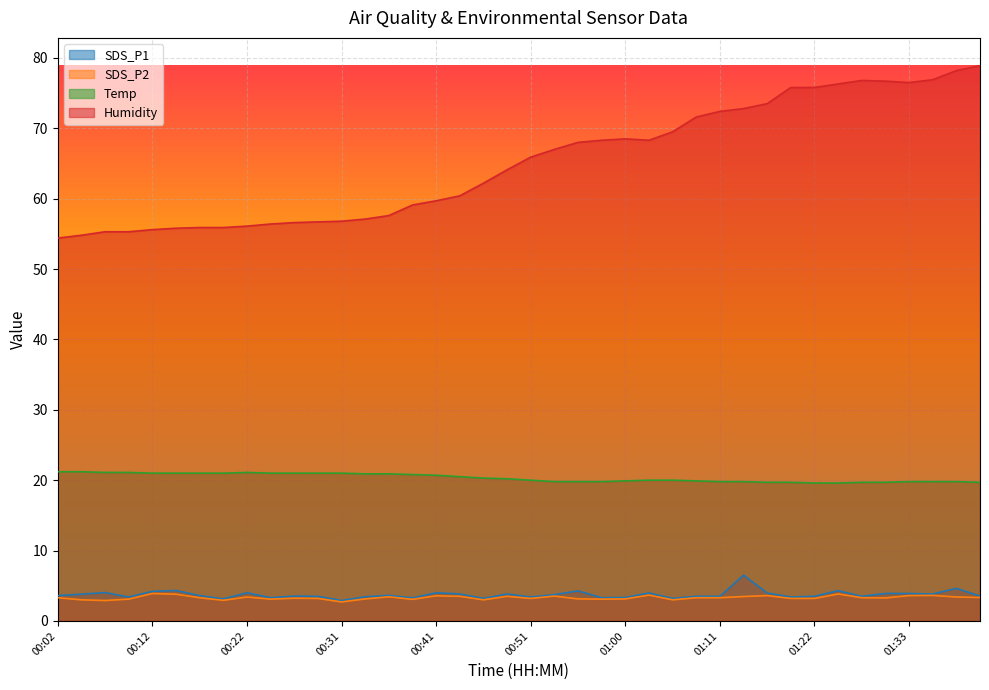

List the labels in order of SDS_P2 value, largest first.

00:12, 01:25, 00:14, 01:03, 01:35, 01:17, 01:33, 00:41, 00:53, 00:43, 00:48, 01:14, 00:36, 00:22, 01:38, 01:41, 00:02, 00:17, 01:08, 01:11, 01:28, 01:30, 00:26, 00:29, 00:51, 01:20, 01:22, 00:34, 00:56, 01:00, 00:09, 00:24, 00:58, 00:39, 00:05, 00:46, 01:06, 00:19, 00:07, 00:31